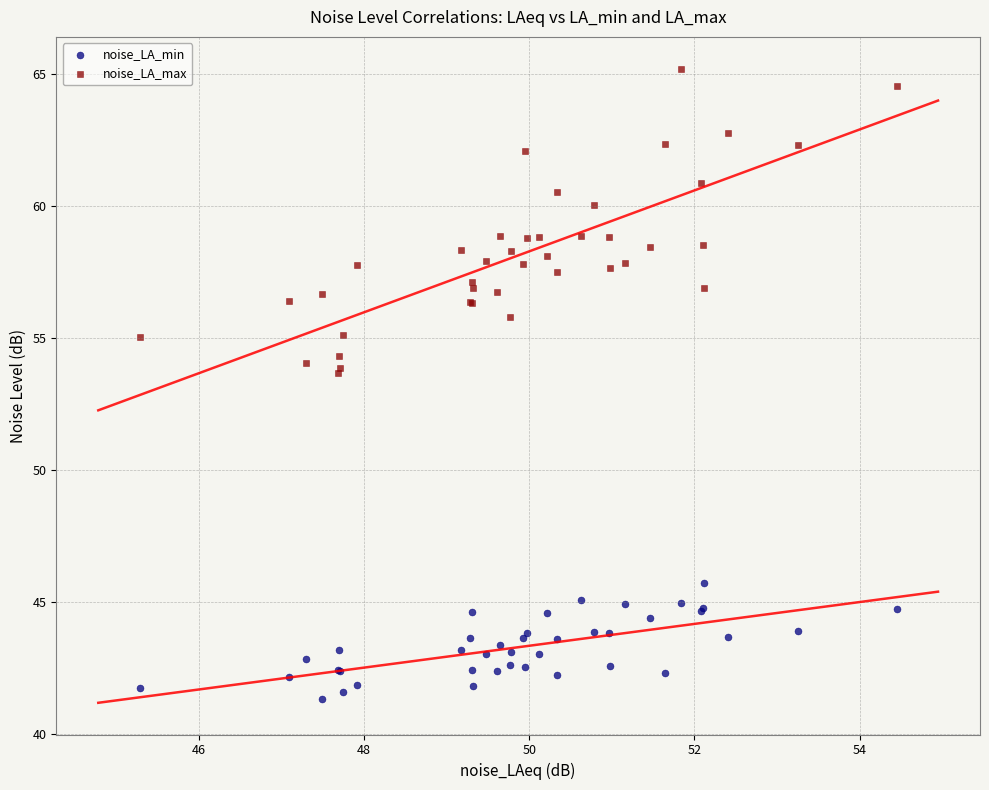

Which series has the largest Y range (max minus min)?

noise_LA_max